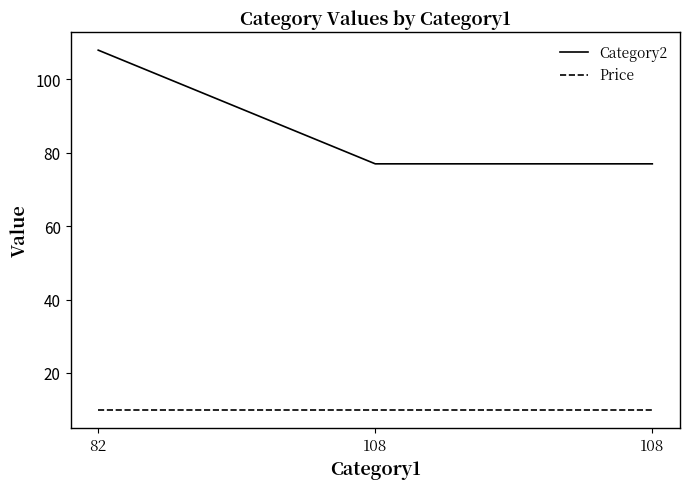

What is the sum of all Price values?

29.9